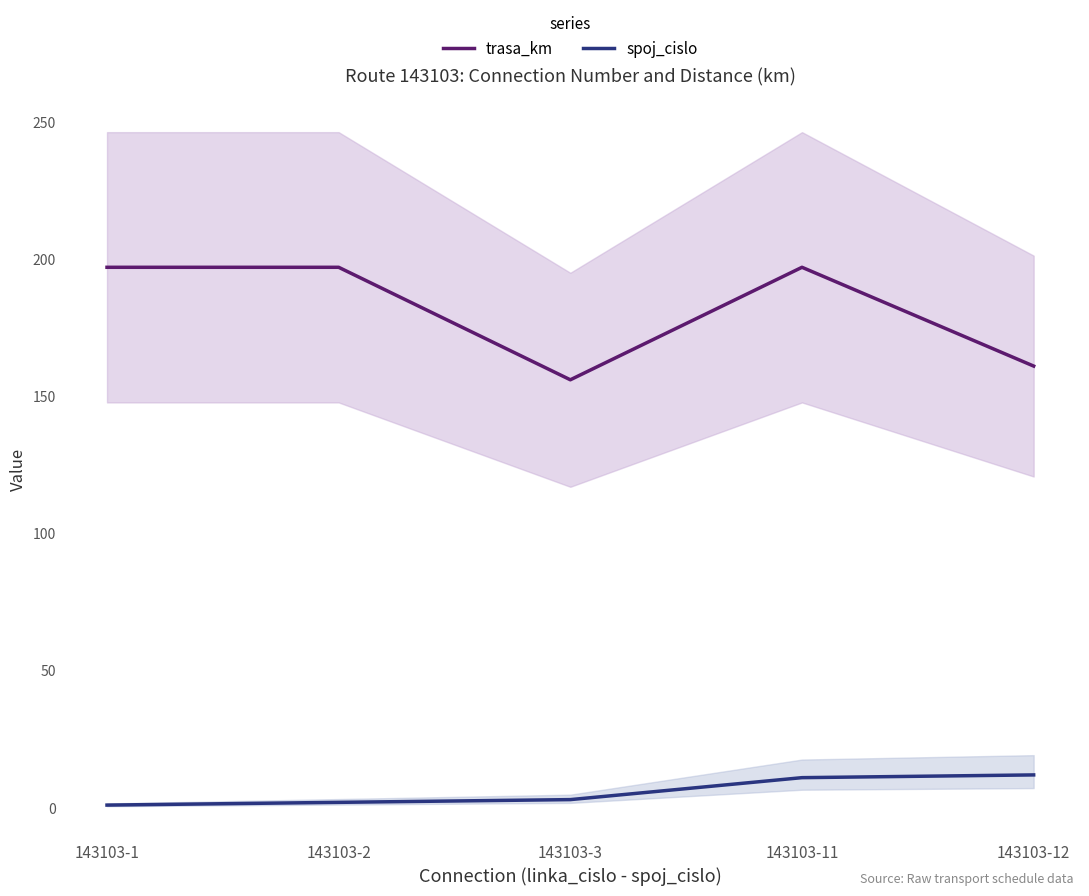

How many lines are shown in the chart?

2